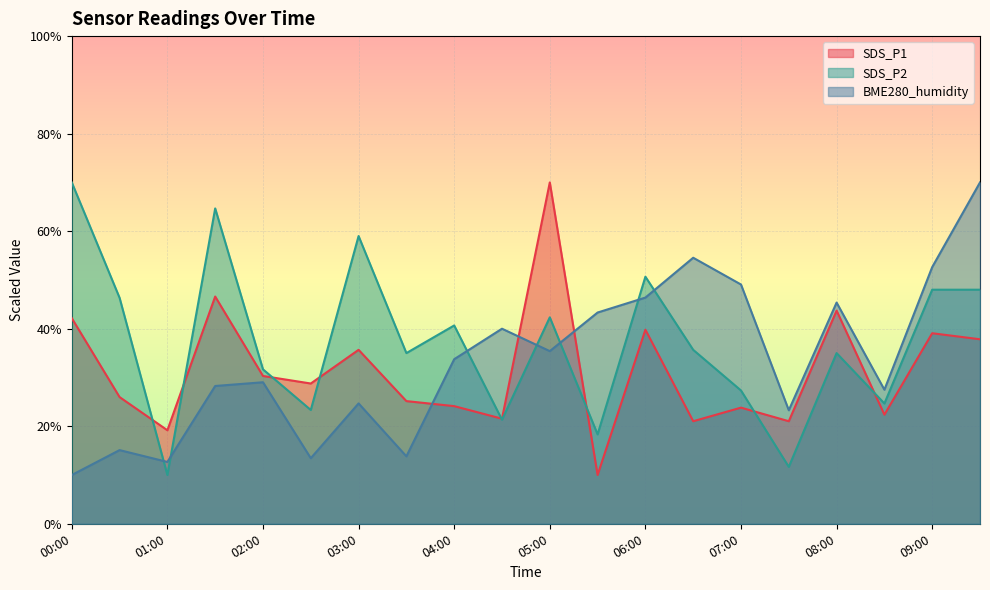

In SDS_P1, how many points are lower than both neighbors (excluding endpoints)?

7